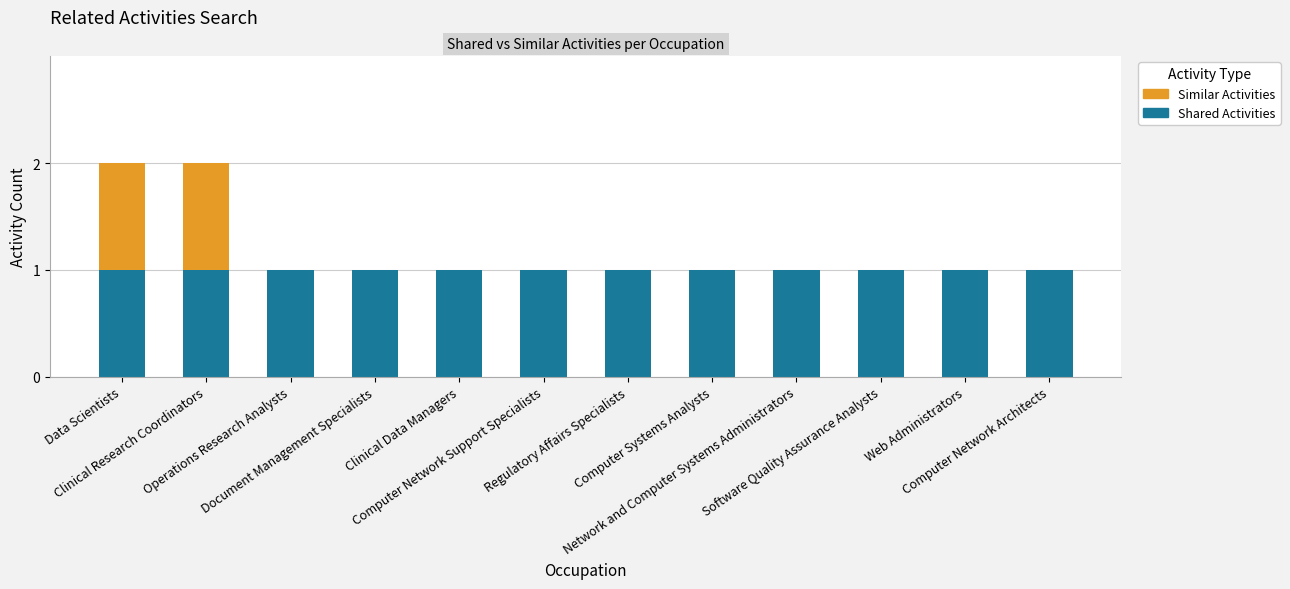

What position from the right is Clinical Data Managers?

8